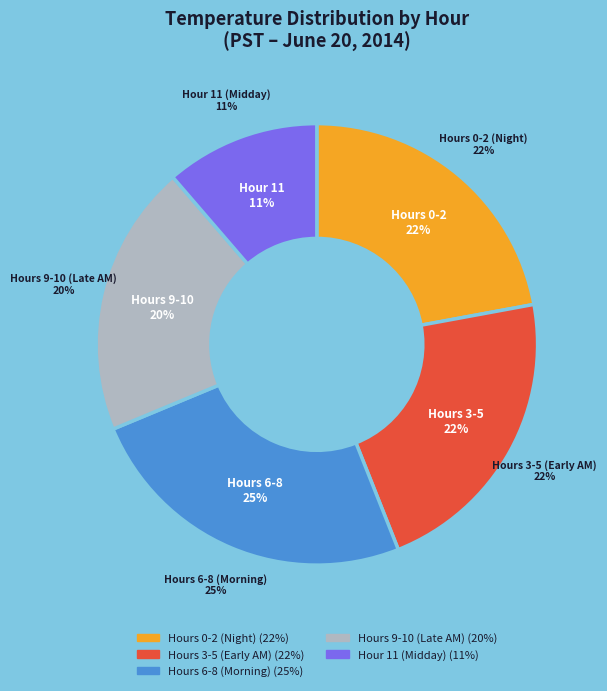

Is there a majority slice in this chart?

No